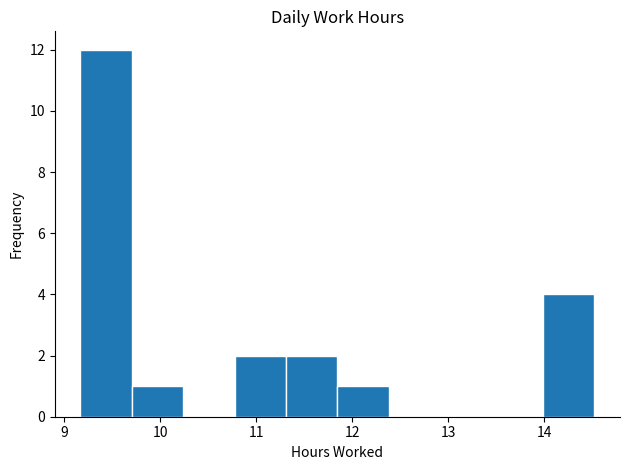

Reading left to right, list every bar in this chart as the range it spans on the x-axis followed by its height. Neither the bar edges nor the heights are printed on the chart, so give them approximately, as read against the axes.

9.2 to 9.7: 12
9.7 to 10.2: 1
10.2 to 10.8: 0
10.8 to 11.3: 2
11.3 to 11.8: 2
11.8 to 12.4: 1
12.4 to 12.9: 0
12.9 to 13.5: 0
13.5 to 14.0: 0
14.0 to 14.5: 4